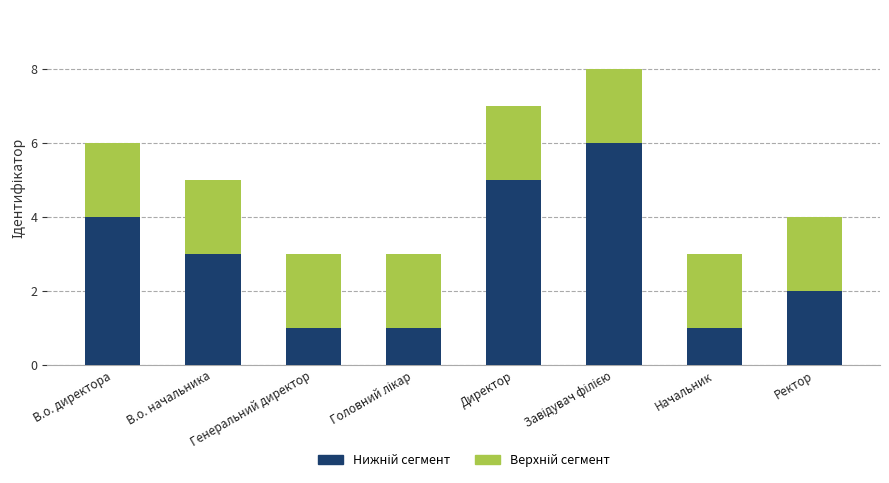

How many distinct data groups are displayed?

2